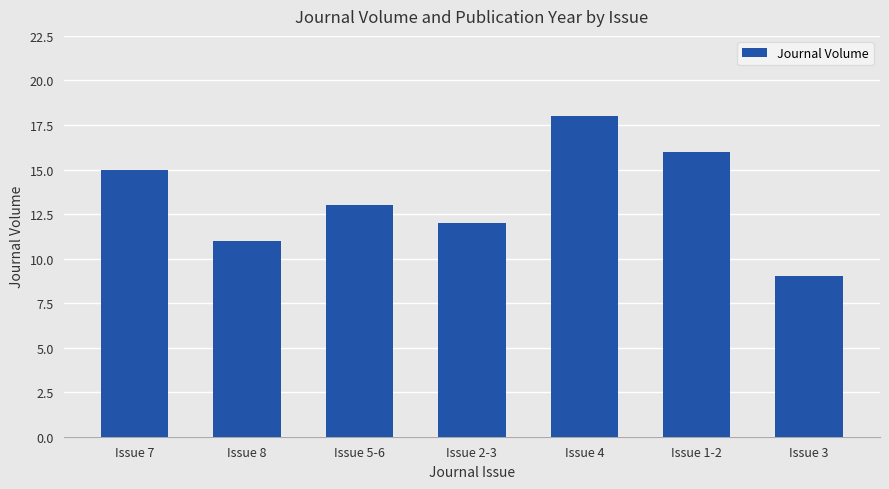

Rank the categories by value from highest to lowest.

Issue 4, Issue 1-2, Issue 7, Issue 5-6, Issue 2-3, Issue 8, Issue 3